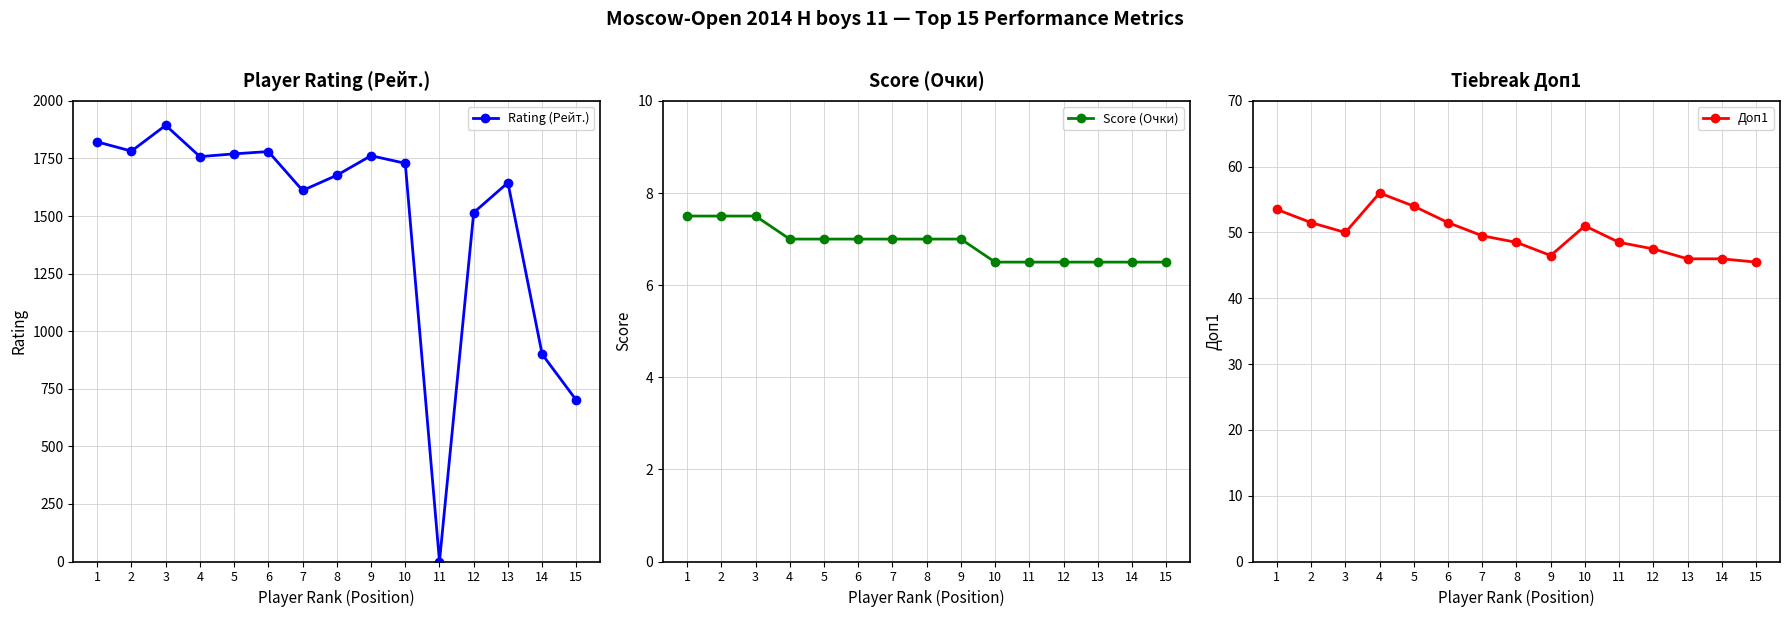

Which category has the lowest value in the Rating (Рейт.) series?

11